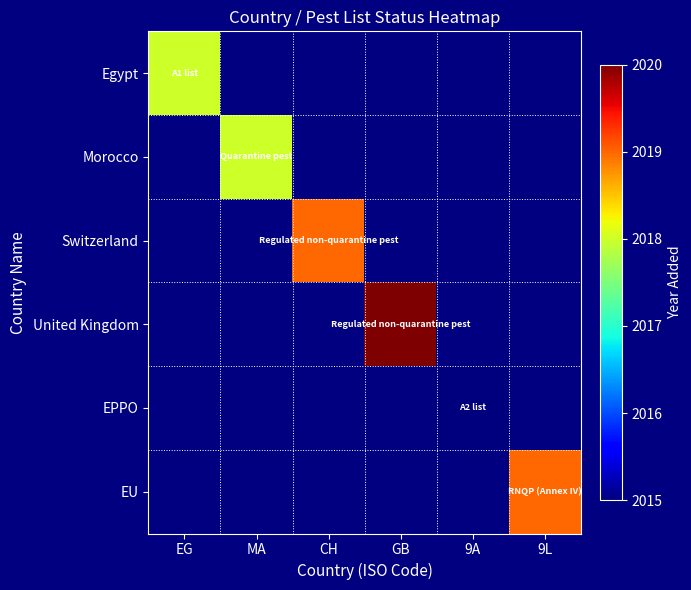

How many values in Switzerland are above zero?

1